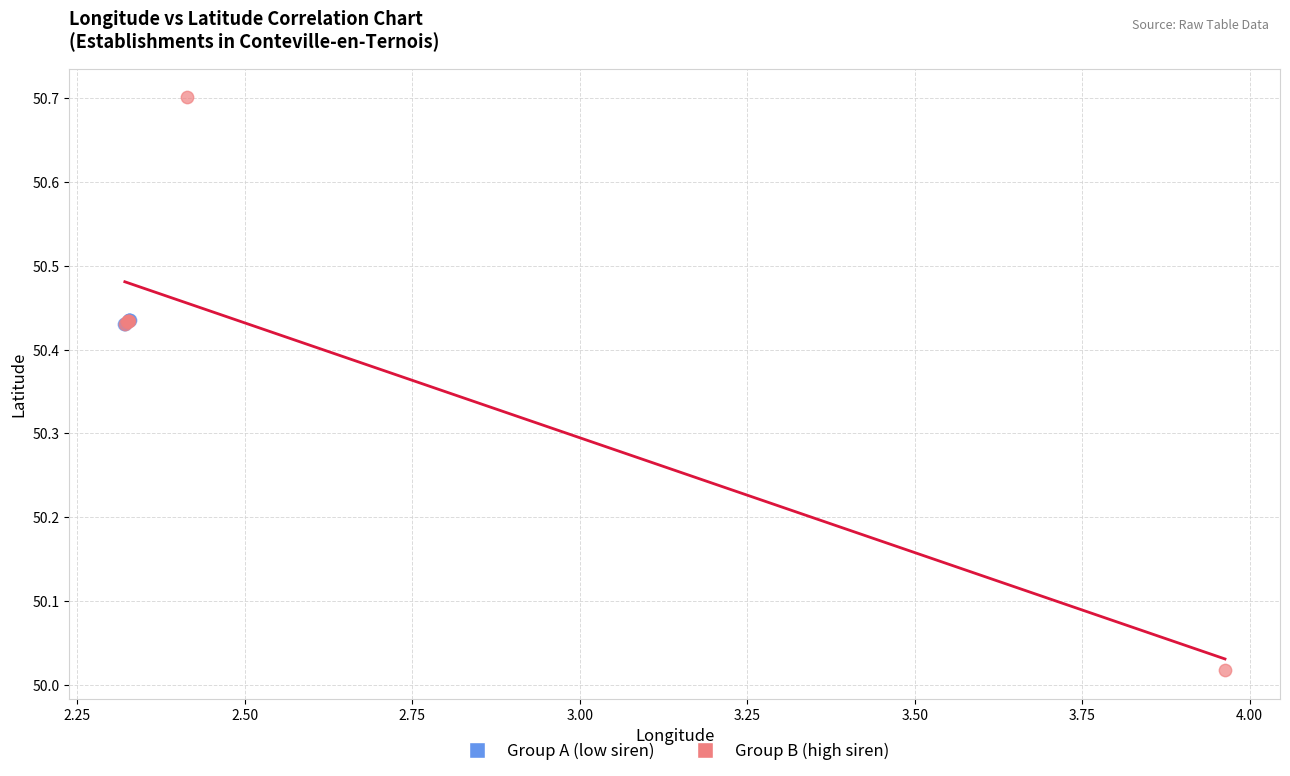

Which series contains the highest Y value?

Group B (high siren)